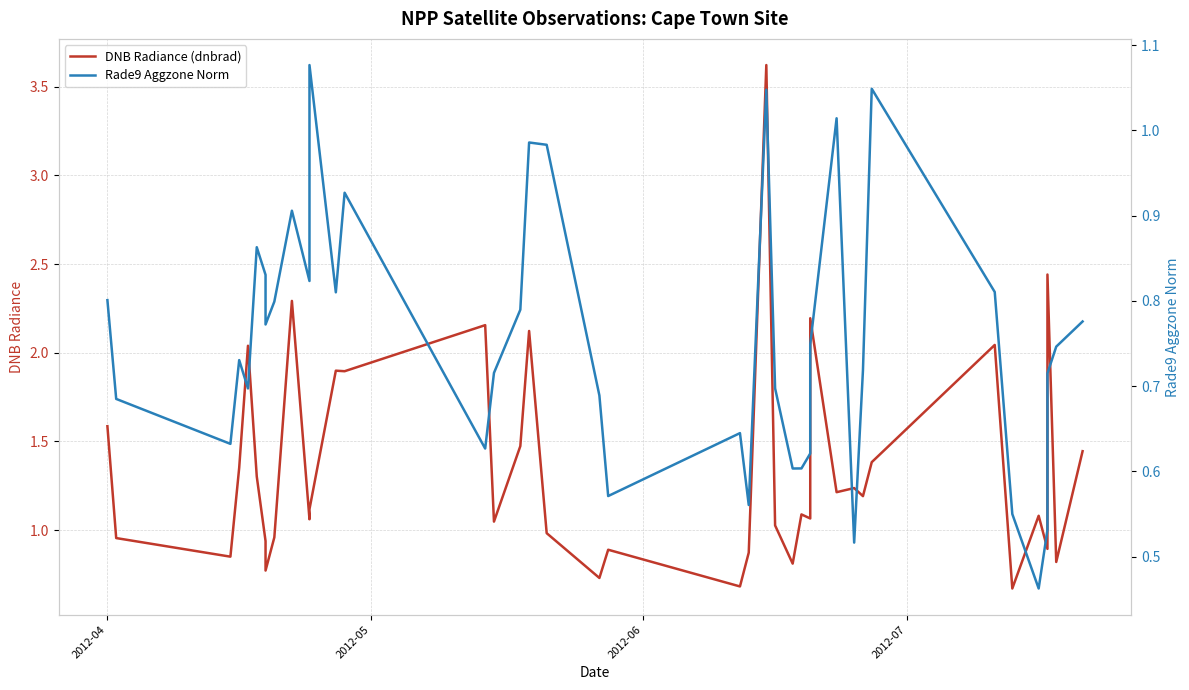

What is the sum of all Rade9 Aggzone Norm values?

30.1